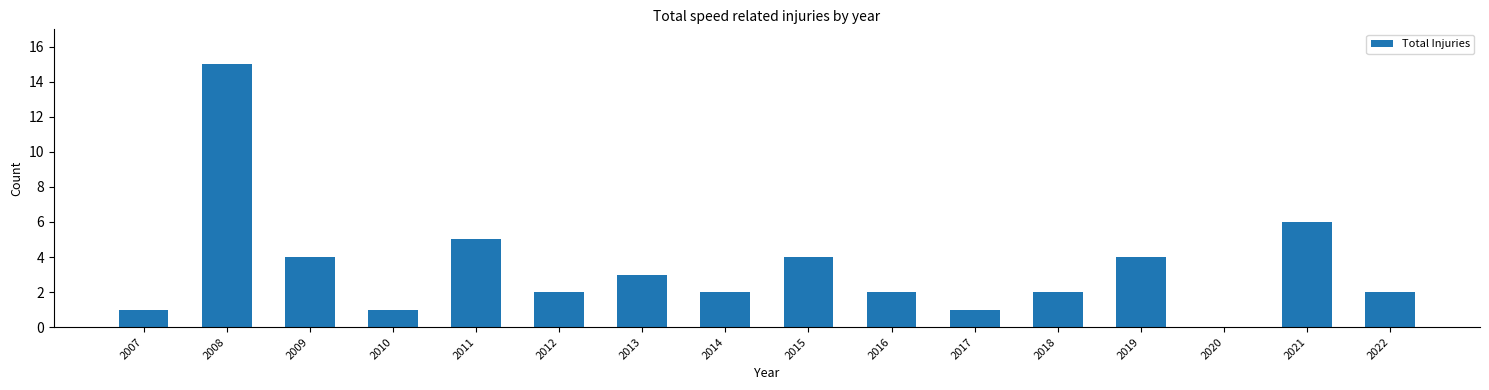

Reading left to right, list all the values displayed in this chart.

1	15	4	1	5	2	3	2	4	2	1	2	4	0	6	2